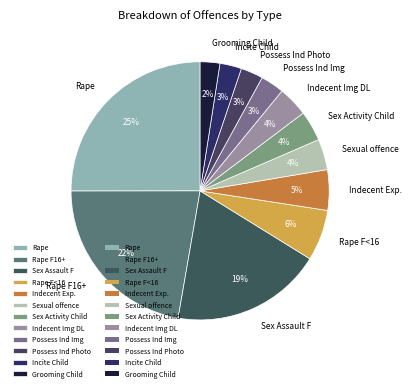

To the nearest percent, what is the average slice percentage?

8%